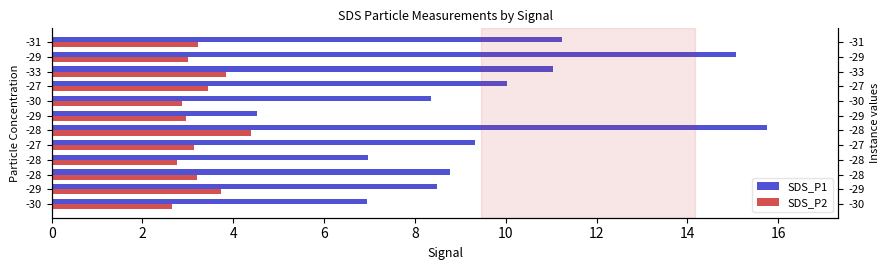

What is the difference between the highest and lowest values at -29?

4.8